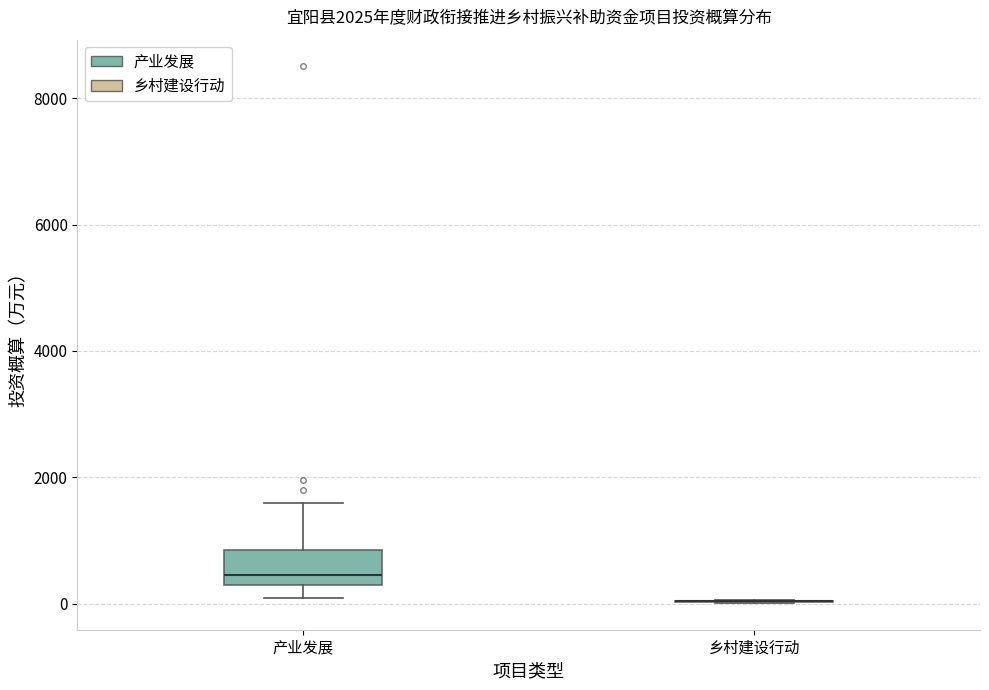

Which box is the tallest, from its lower edge to its upper edge?

产业发展